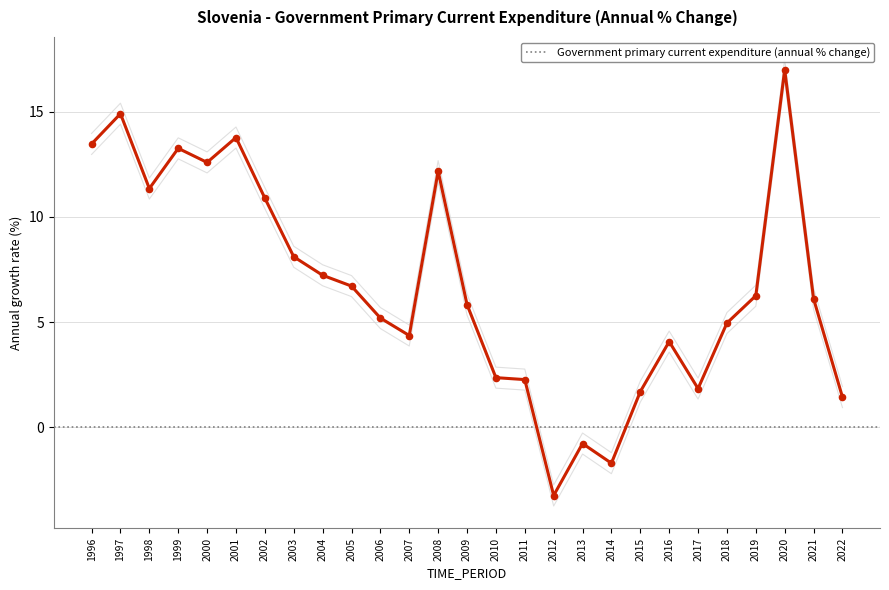

What is the change in value from 2000 to 2002?

-1.7